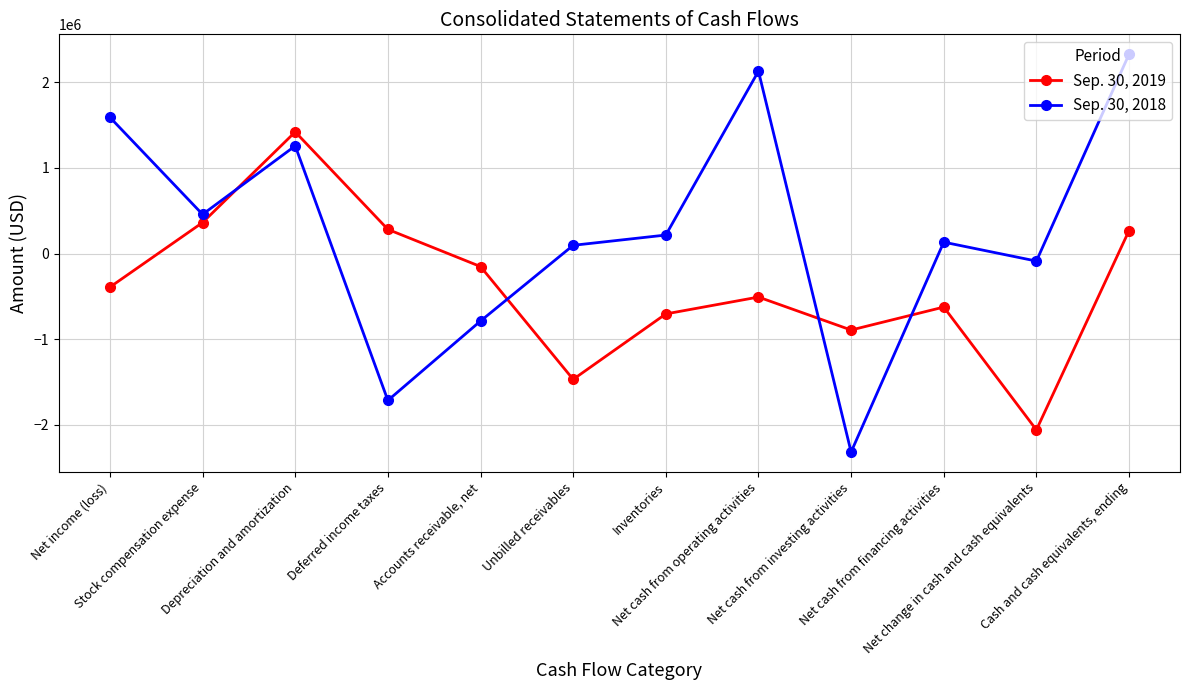

Rank the categories by Sep. 30, 2018 value from highest to lowest.

Cash and cash equivalents, ending, Net cash from operating activities, Net income (loss), Depreciation and amortization, Stock compensation expense, Inventories, Net cash from financing activities, Unbilled receivables, Net change in cash and cash equivalents, Accounts receivable, net, Deferred income taxes, Net cash from investing activities